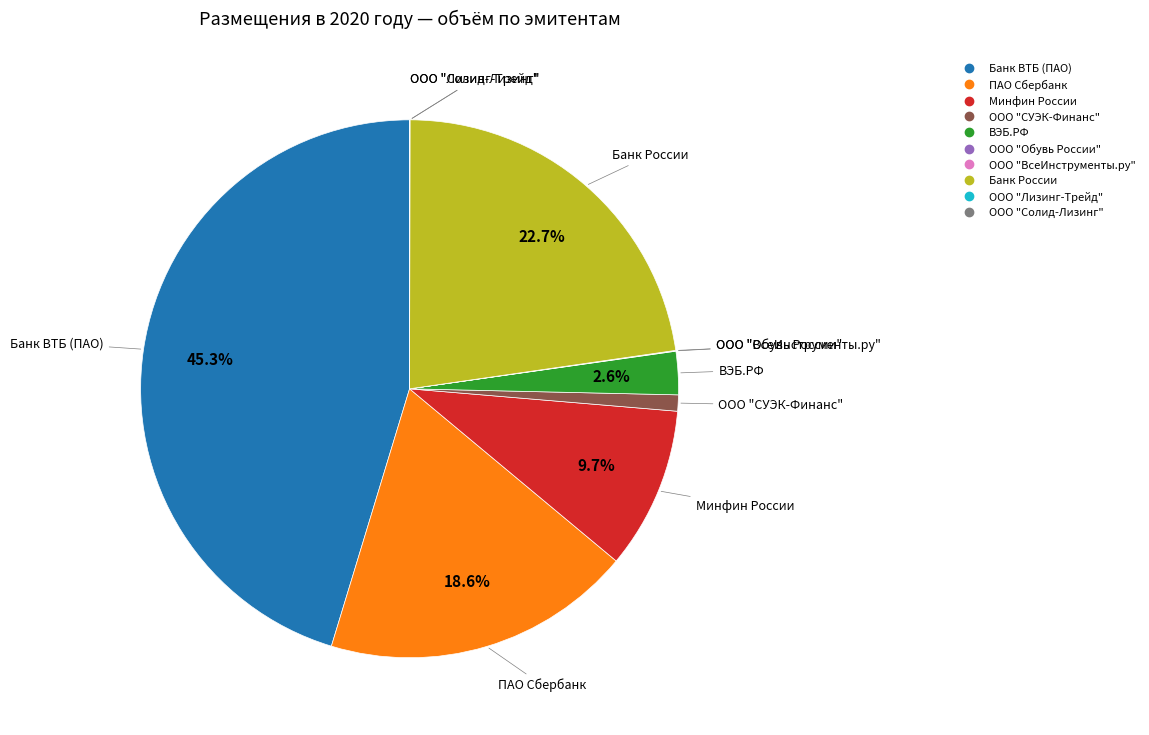

Does any single category account for the majority?

No